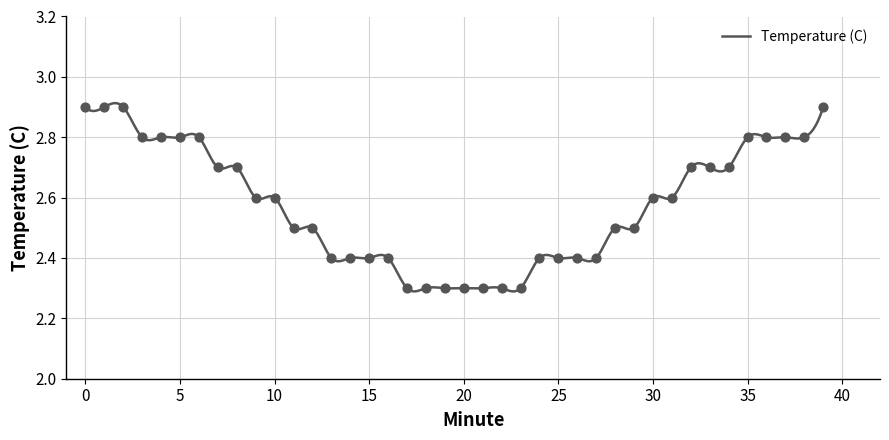

Approximately how many times larger is the value at 16 compared to 20?

1.0